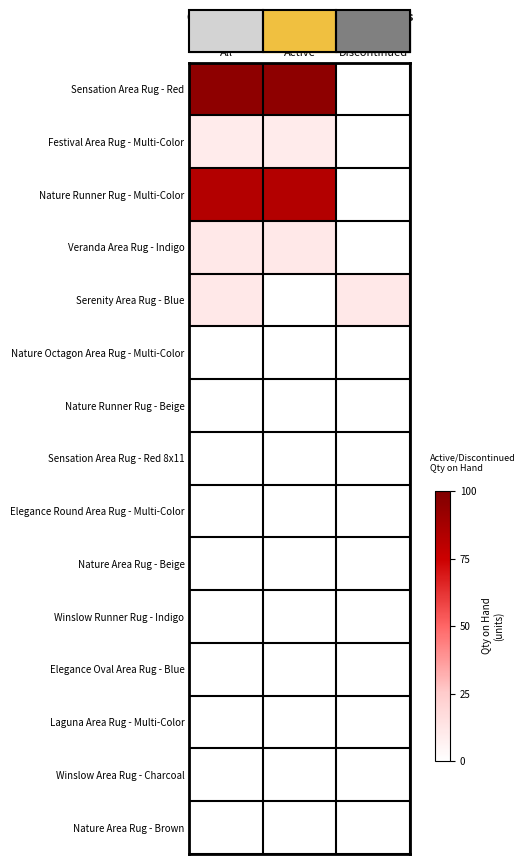

At Discontinued, list the series in order from smallest to largest.

Sensation Area Rug - Red, Festival Area Rug - Multi-Color, Nature Runner Rug - Multi-Color, Veranda Area Rug - Indigo, Nature Octagon Area Rug - Multi-Color, Nature Runner Rug - Beige, Sensation Area Rug - Red 8x11, Elegance Round Area Rug - Multi-Color, Nature Area Rug - Beige, Winslow Runner Rug - Indigo, Elegance Oval Area Rug - Blue, Laguna Area Rug - Multi-Color, Winslow Area Rug - Charcoal, Nature Area Rug - Brown, Serenity Area Rug - Blue